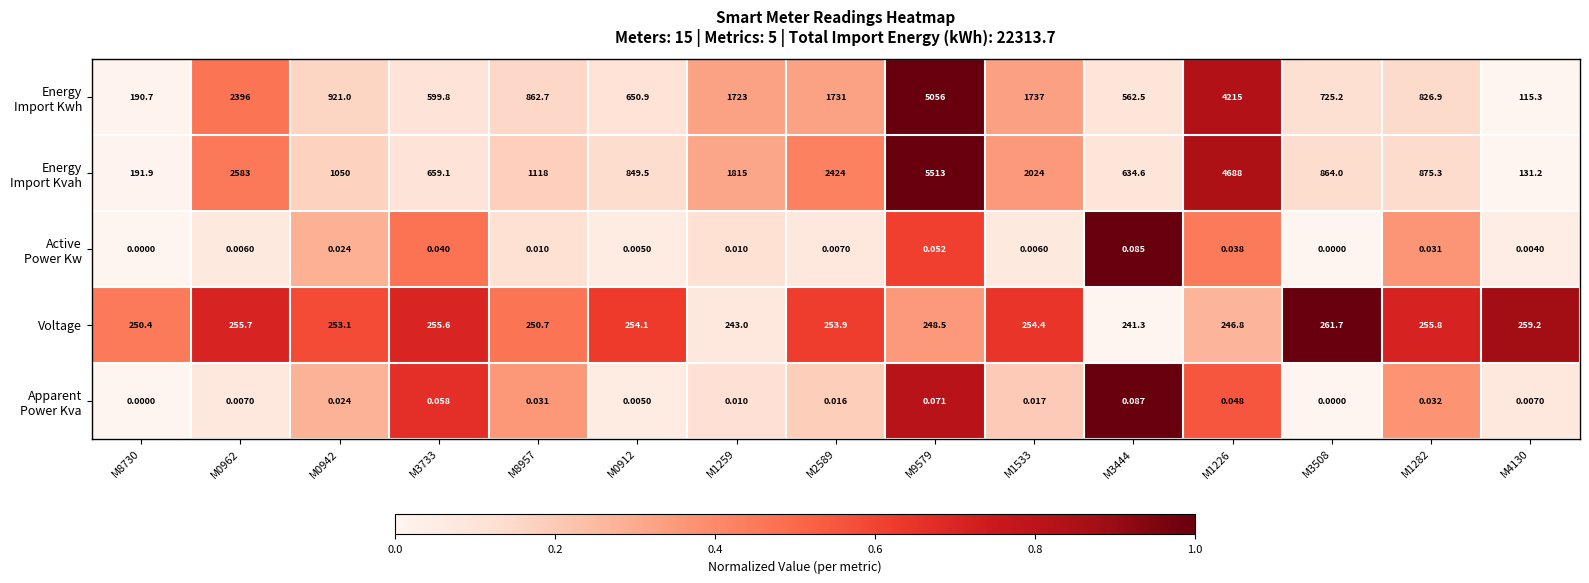

Count the number of categories in the chart.

15